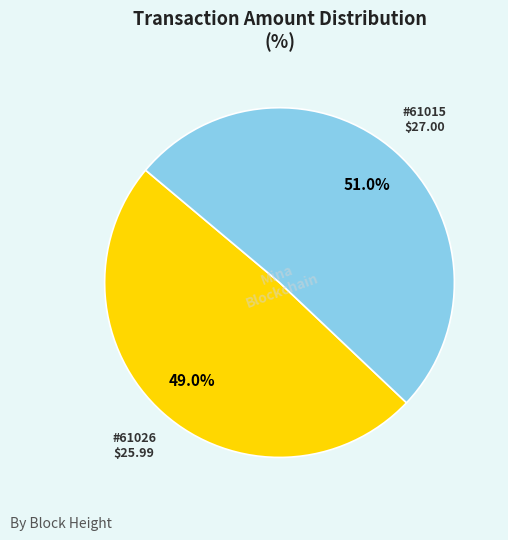

Does any single category account for the majority?

Yes